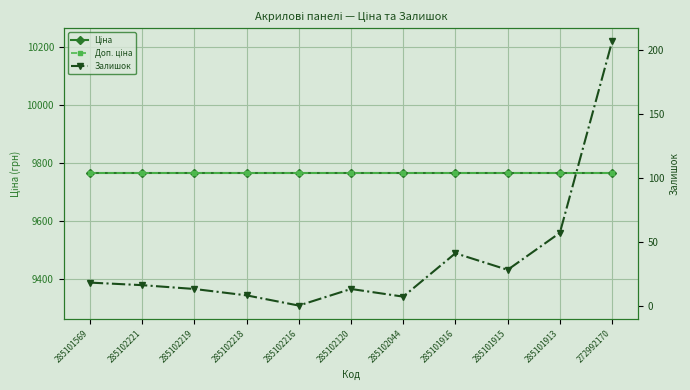

What is the value of the Залишок point at the 11th from the left?

207.0